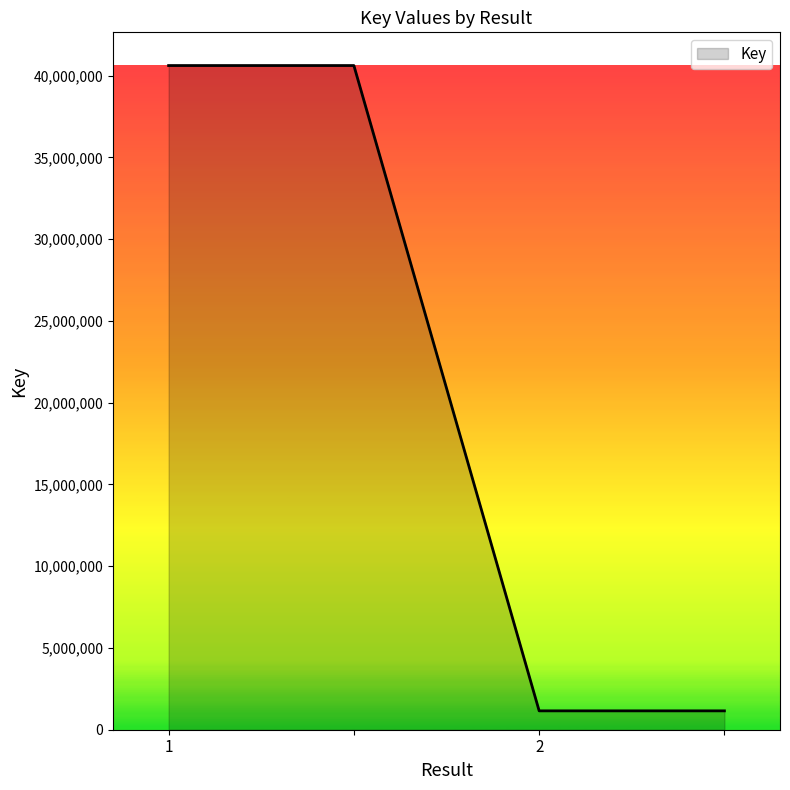

What is the difference between the maximum and second lowest values?

39460067